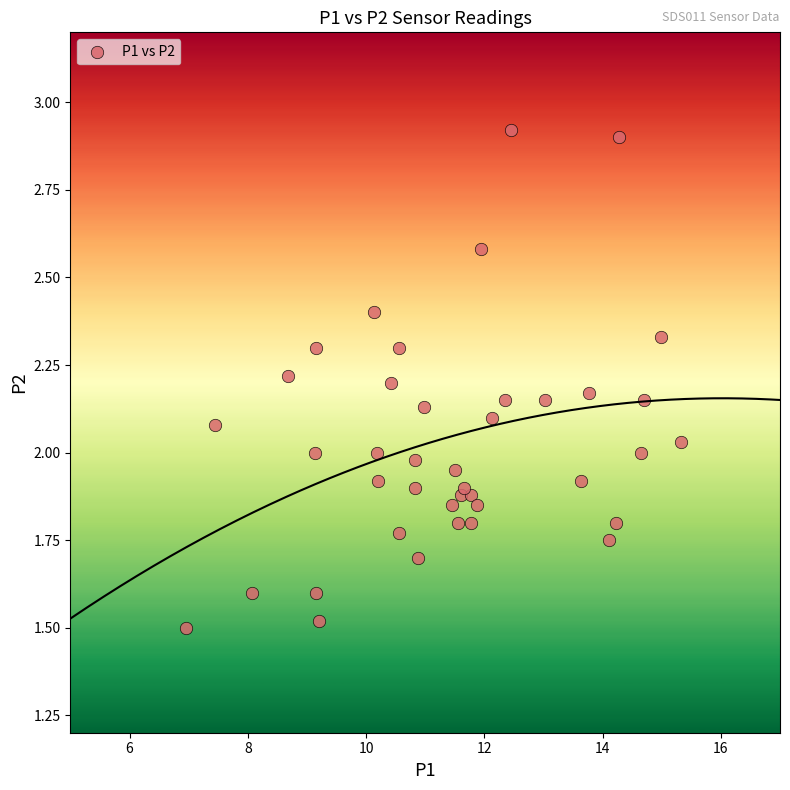

What is the range of Y values (max minus min)?

1.4